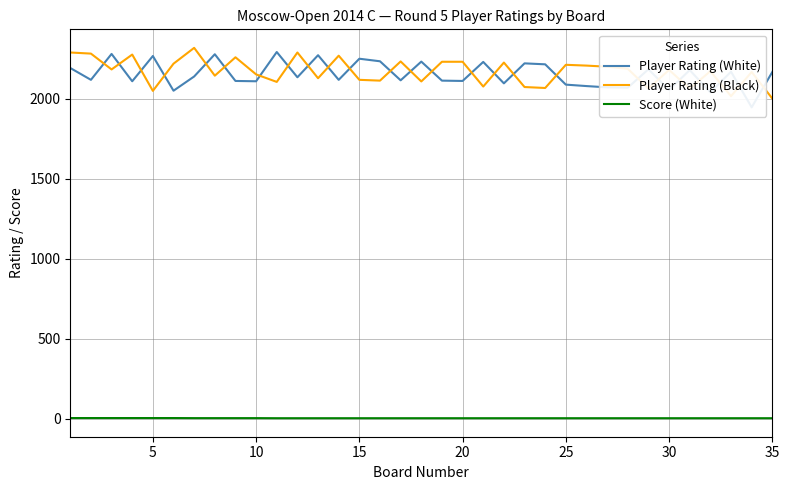

Count the number of data series in this chart.

3